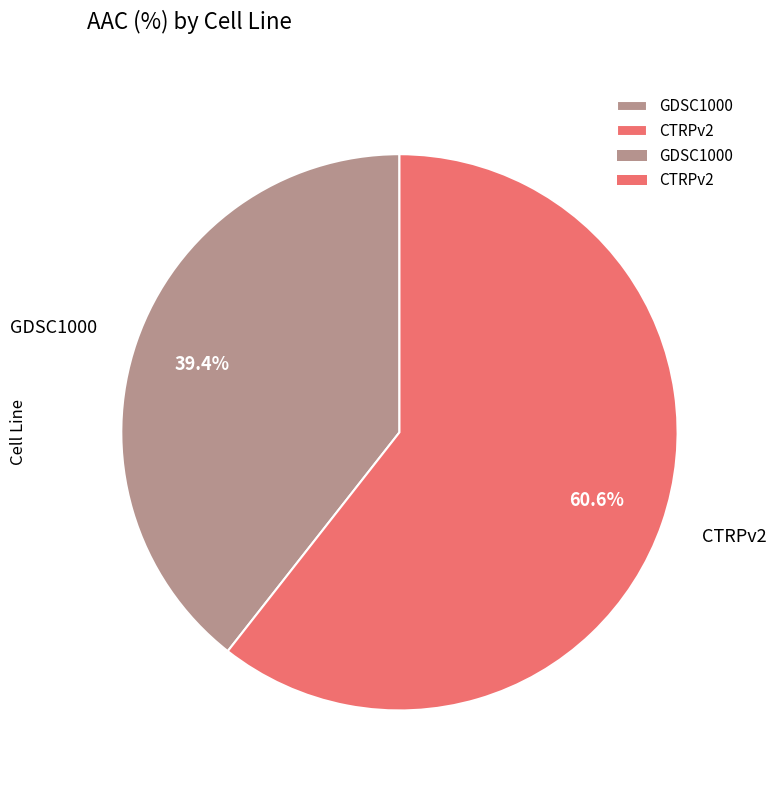

Which has a higher value, GDSC1000 or CTRPv2?

CTRPv2